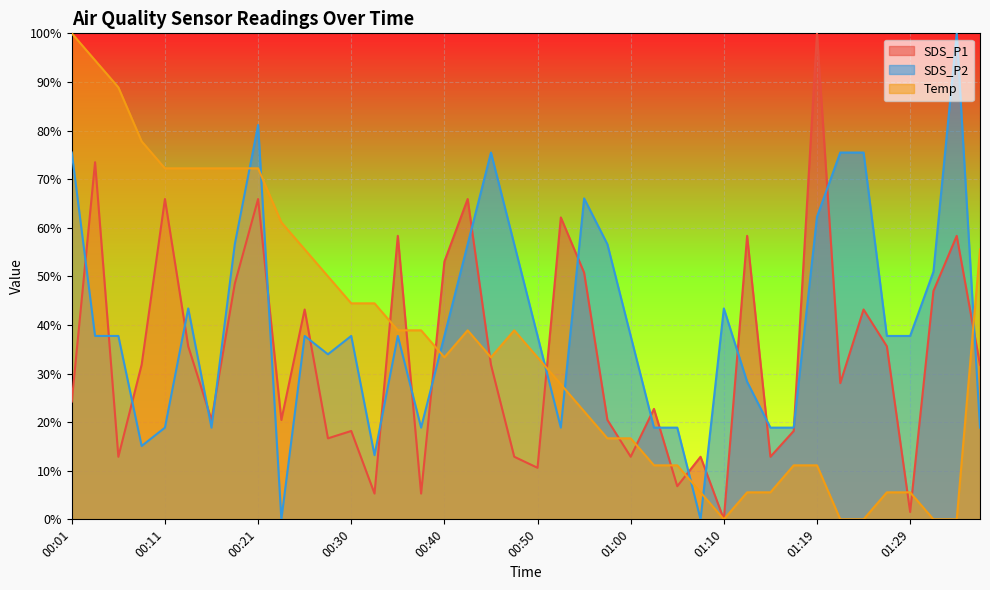

Is it true that Temp equals 16.7 at 01:00?

True